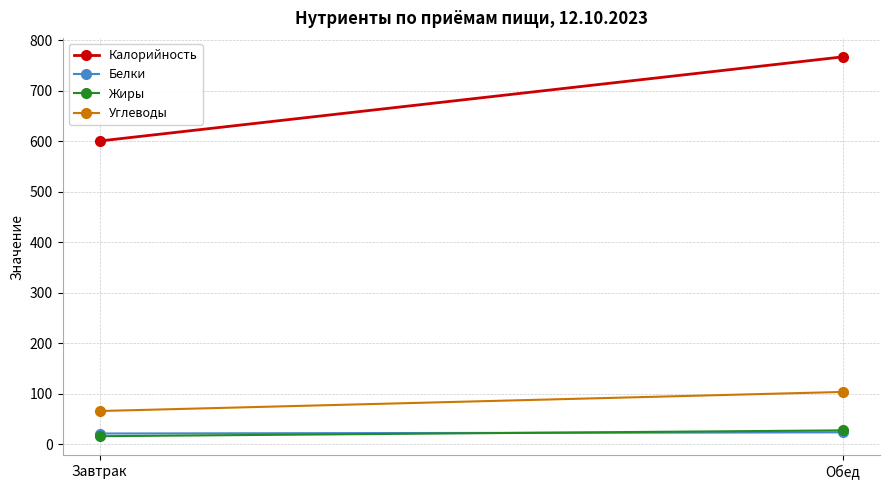

Is the value of Белки at Завтрак greater than the value of Углеводы at Обед?

No